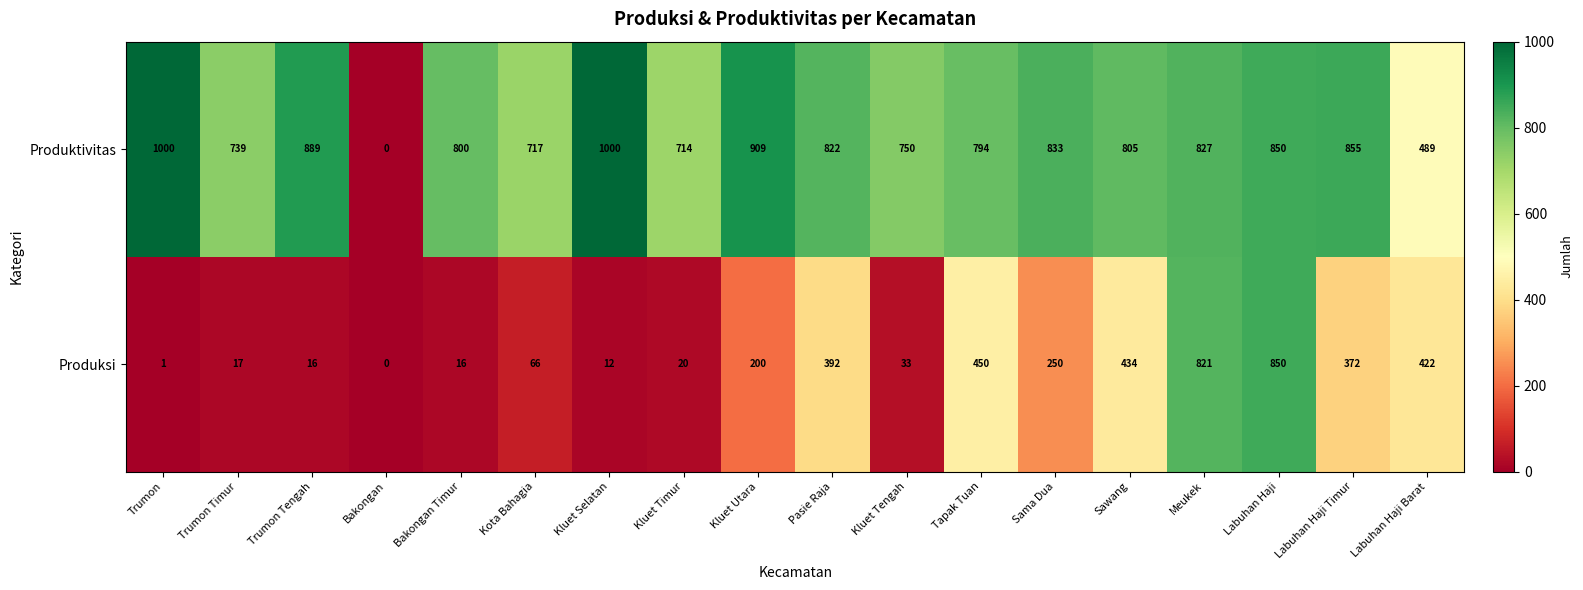

At which label is Produksi closest to 425?

Labuhan Haji Barat